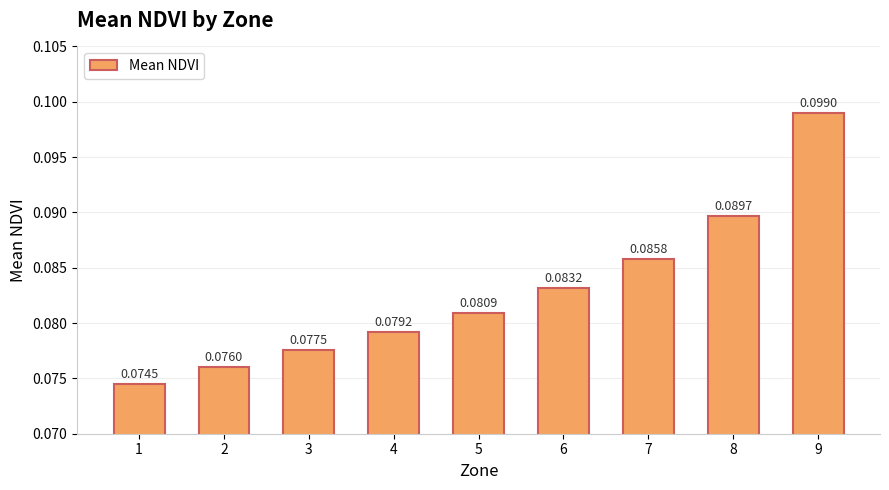

Rank the categories by value from highest to lowest.

9, 8, 7, 6, 5, 4, 3, 2, 1